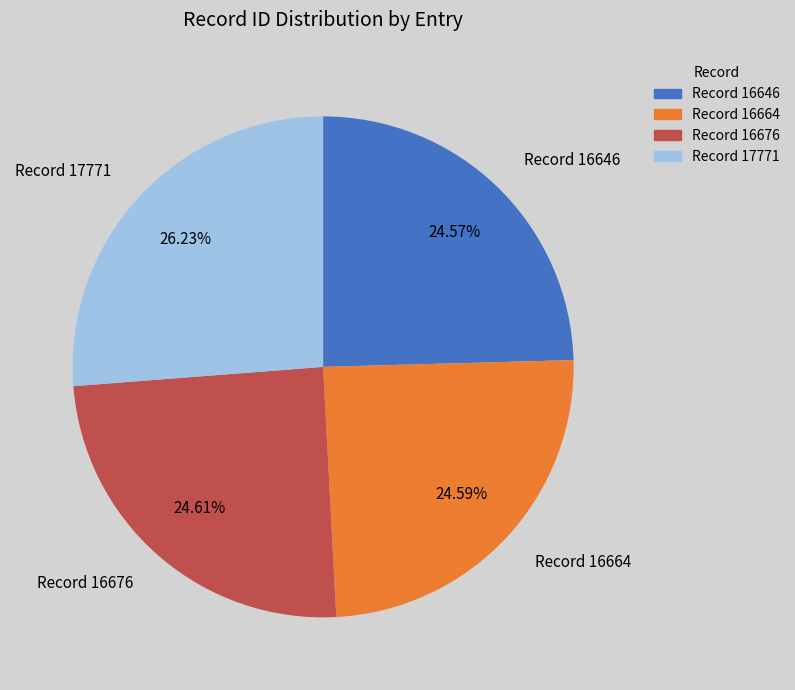

Count the number of slices in the pie.

4